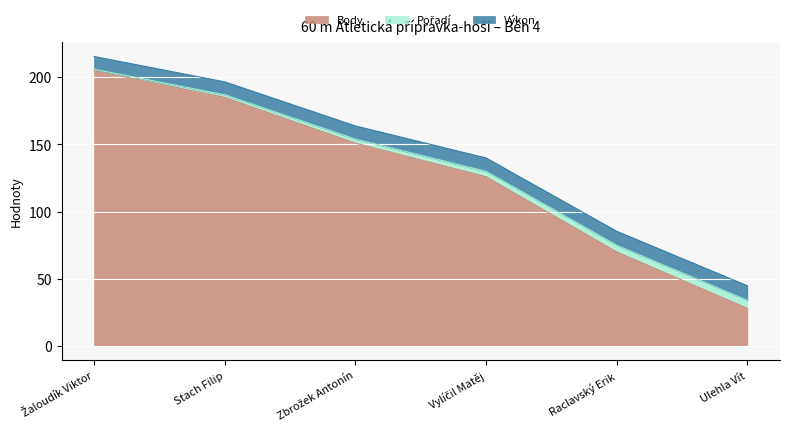

List the series in order of their peak value, highest first.

Body, Výkon, Pořadí